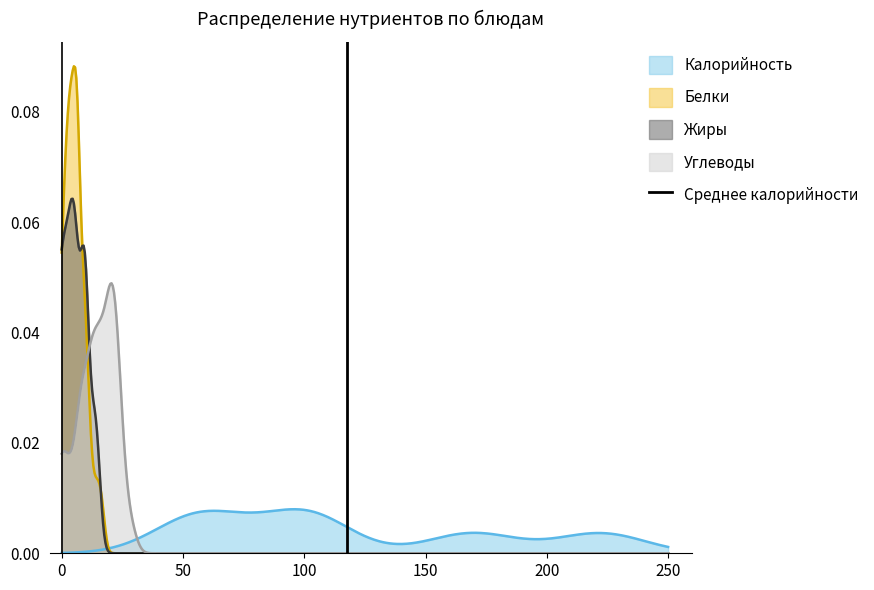

Is it true that the value at −50 is 0?

False